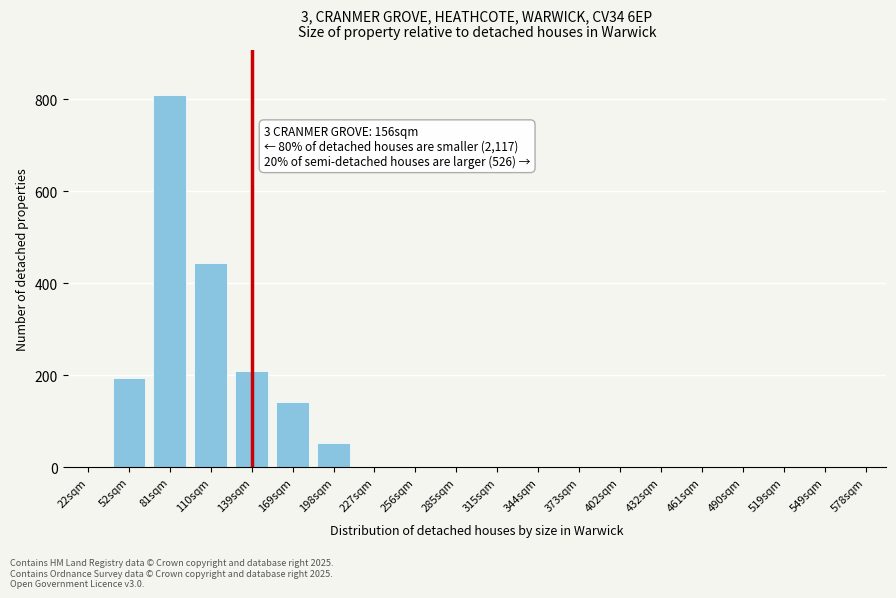

Reading left to right, transcribe all the data shown in this chart.

22sqm=0	52sqm=193	81sqm=810	110sqm=444	139sqm=210	169sqm=141	198sqm=53	227sqm=0	256sqm=0	285sqm=0	315sqm=0	344sqm=0	373sqm=0	402sqm=0	432sqm=0	461sqm=0	490sqm=0	519sqm=0	549sqm=0	578sqm=0